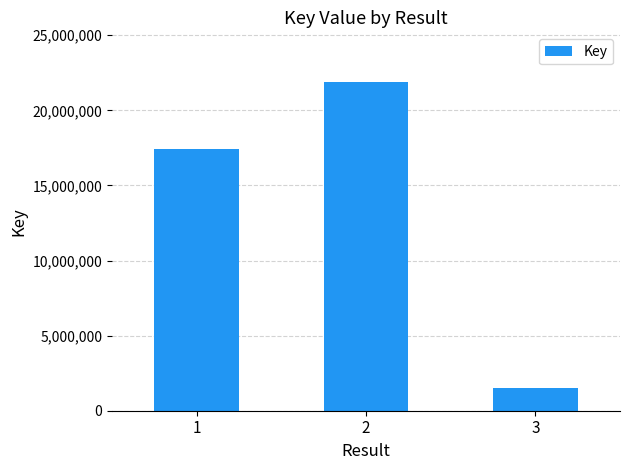

What is the difference between the second highest and minimum values?

15919688